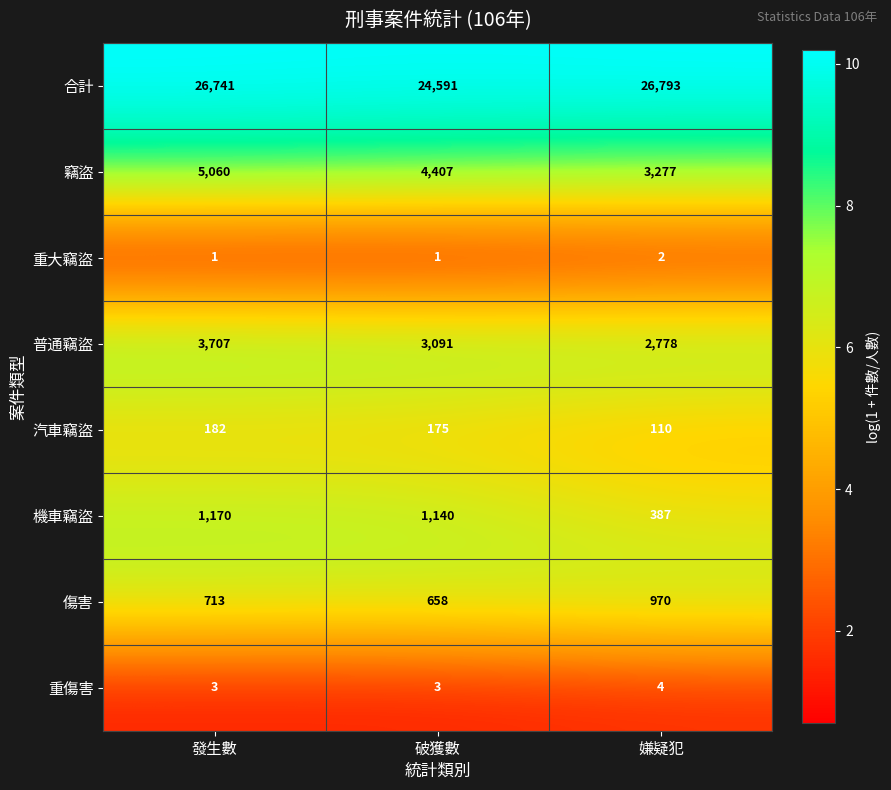

Reading left to right, extract all data points from this chart.

合計: 26741	24591	26793
竊盜: 5060	4407	3277
重大竊盜: 1	1	2
普通竊盜: 3707	3091	2778
汽車竊盜: 182	175	110
機車竊盜: 1170	1140	387
傷害: 713	658	970
重傷害: 3	3	4